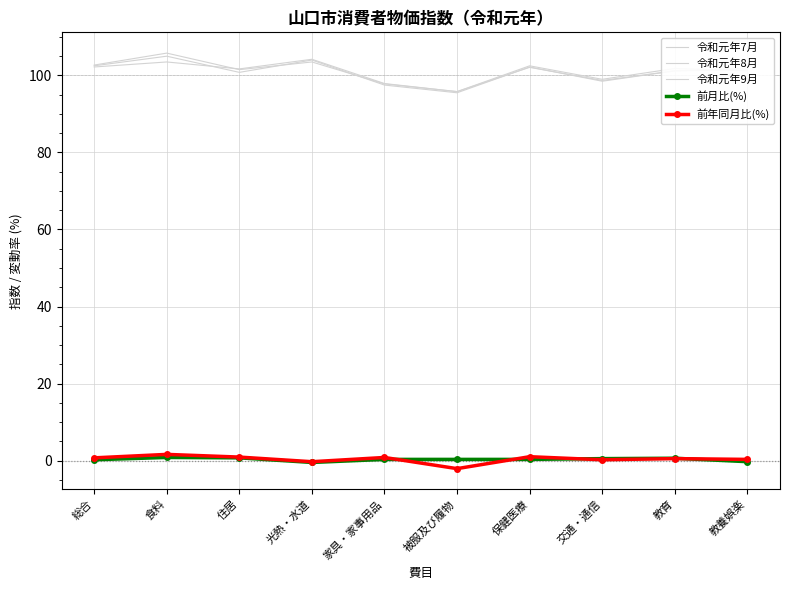

What is the difference between the second highest and minimum values in the 前月比(%) series?

1.2